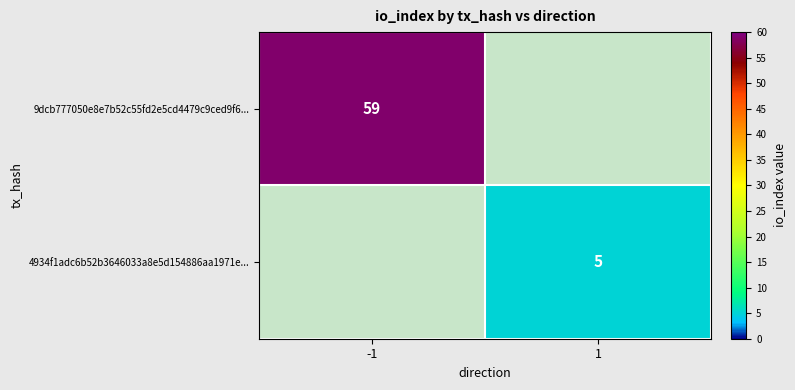

The value of 4934f1adc6b52b3646033a8e5d154886aa1971e... at 1 is 5. True or false?

True